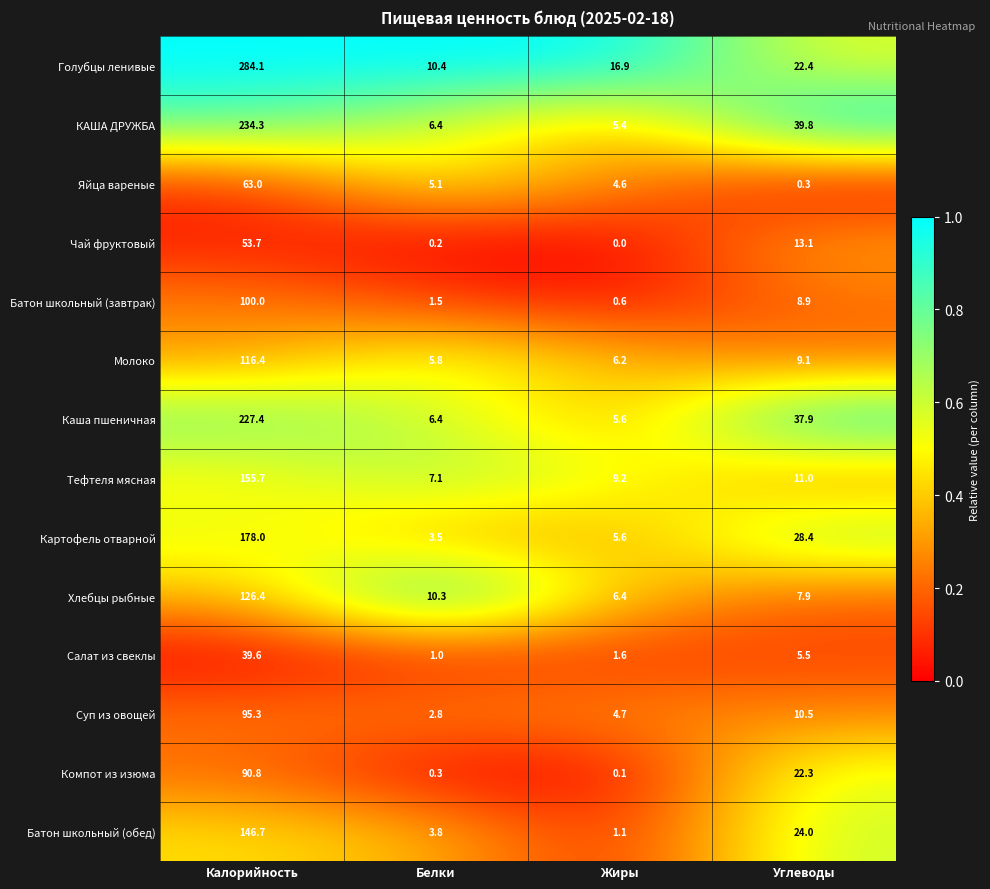

At how many categories does at least one series exceed 0?

4